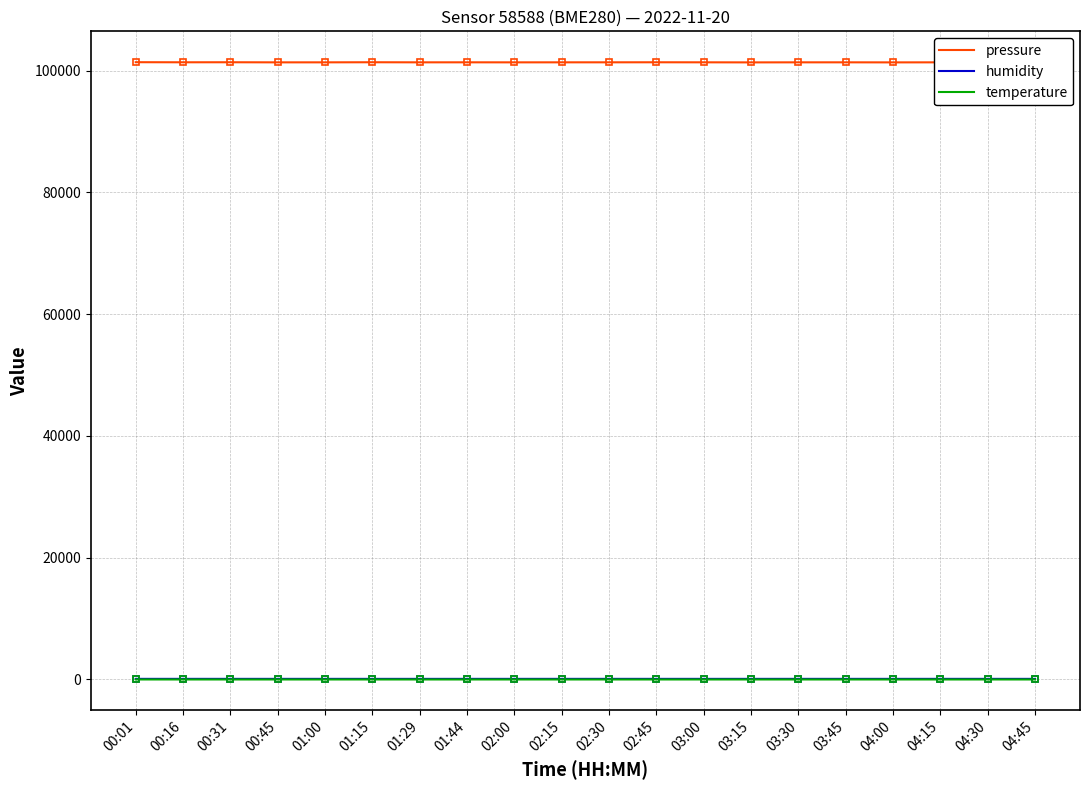

Which series has the widest spread of values?

pressure